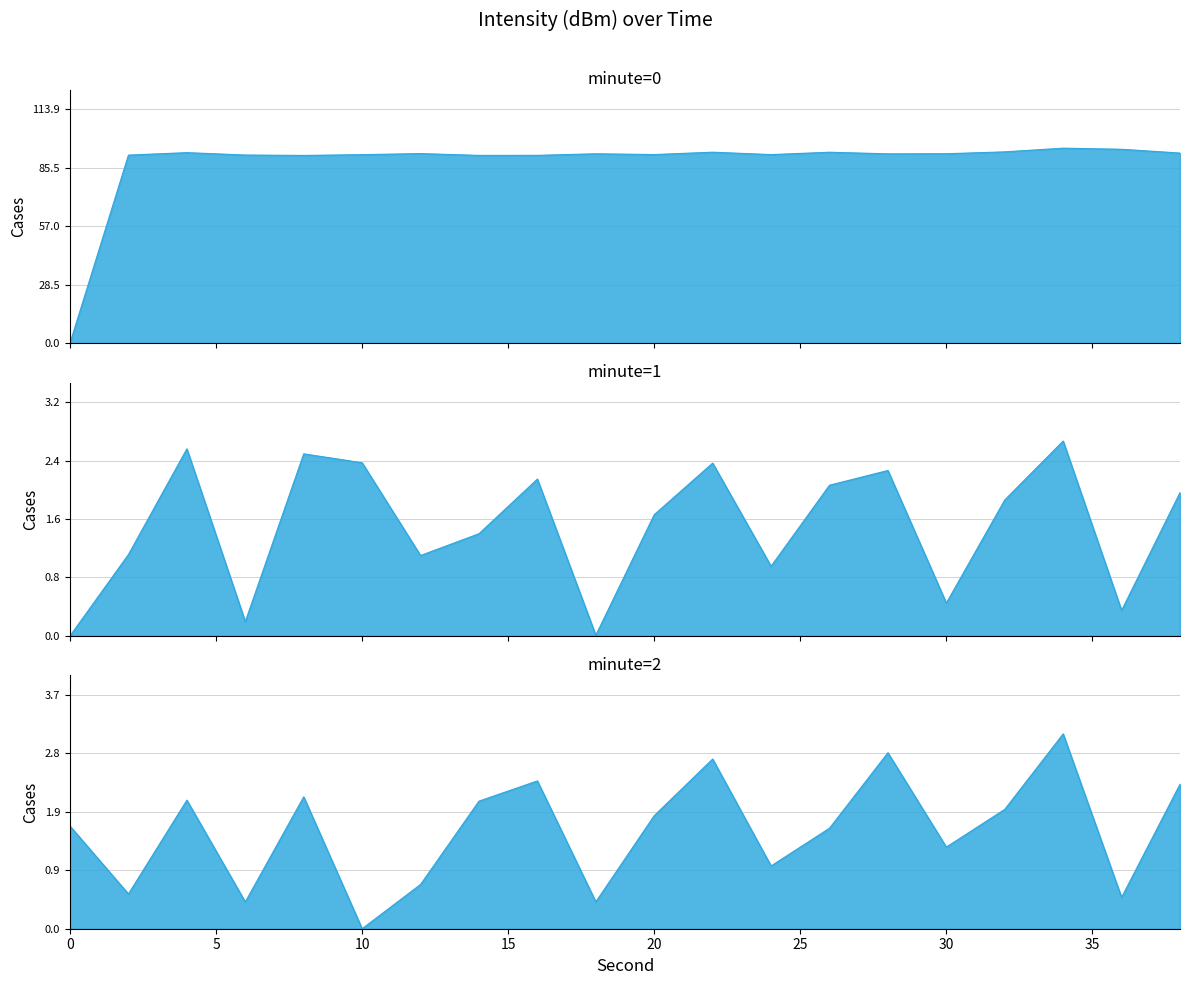

How many values in minute=2 are above zero?

19